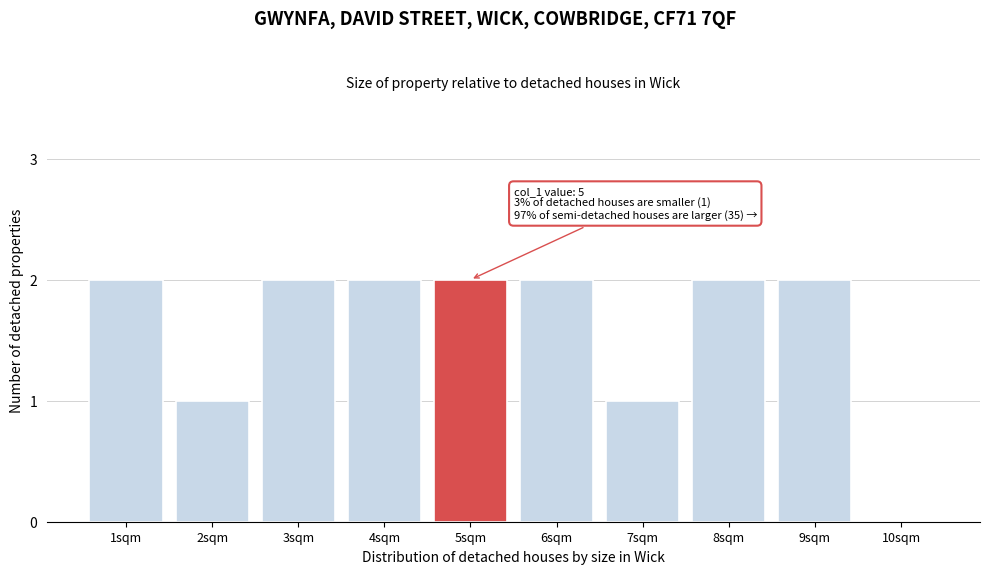

Reading left to right, extract all data points from this chart.

1sqm=2	2sqm=1	3sqm=2	4sqm=2	5sqm=2	6sqm=2	7sqm=1	8sqm=2	9sqm=2	10sqm=0